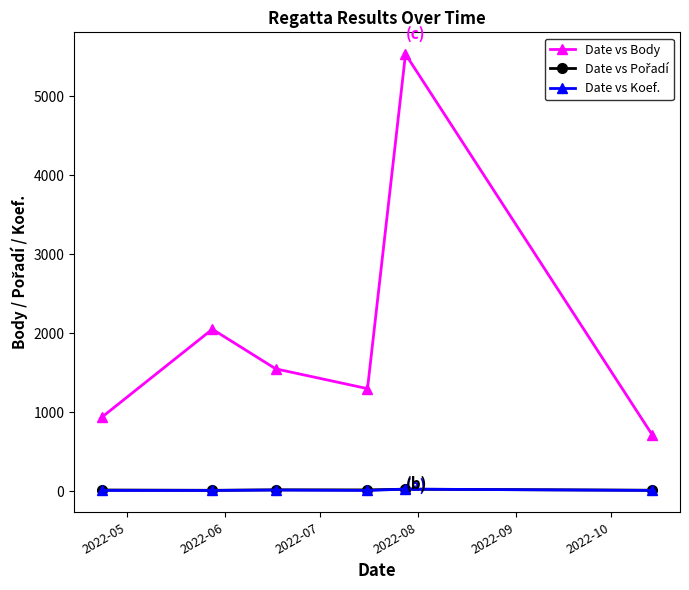

True or false: Date vs Body and Date vs Koef. intersect in this chart.

False